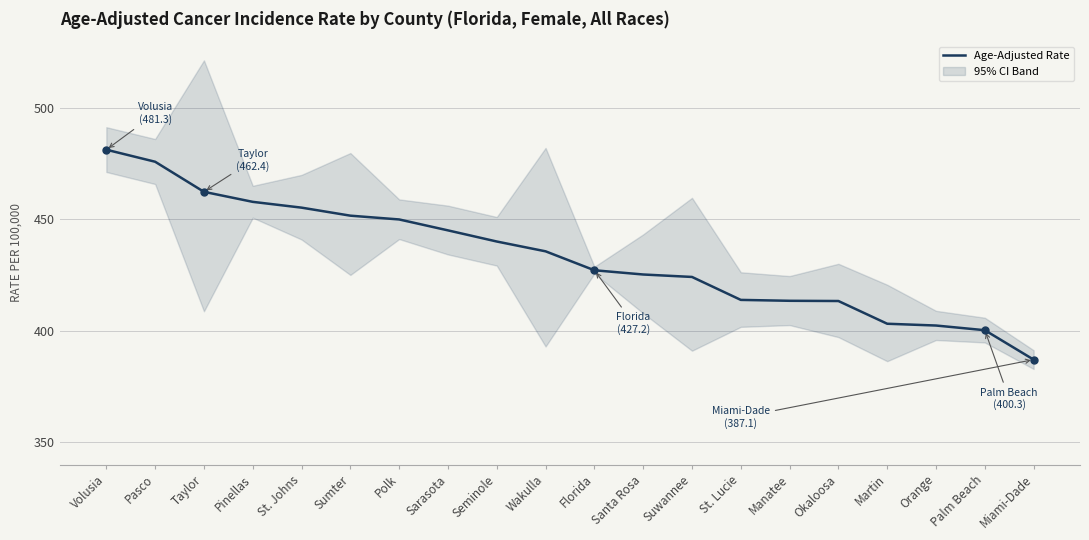

How many lines are shown in the chart?

1